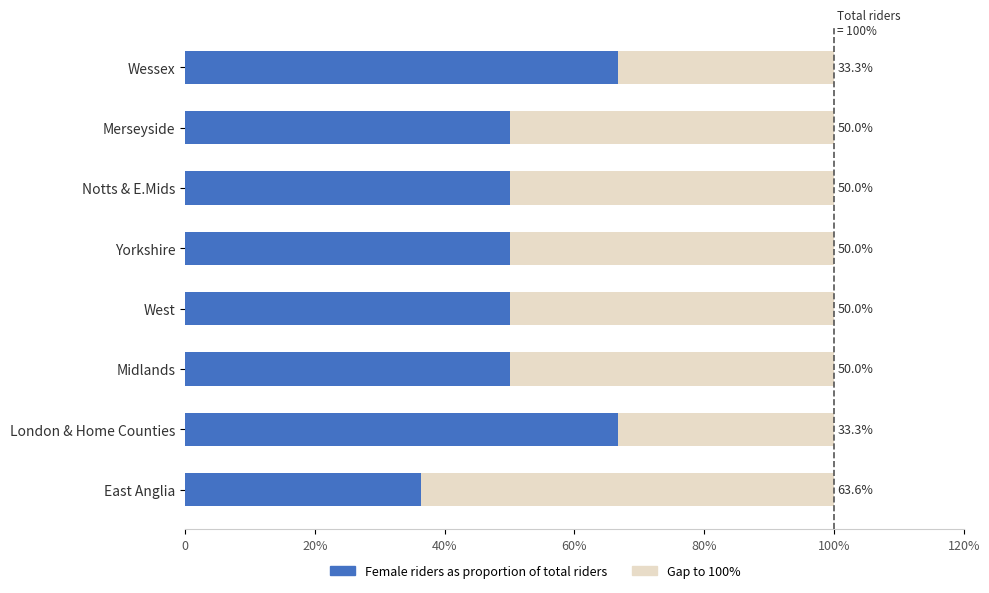

The value of Gap at Yorkshire is 50.0. True or false?

True